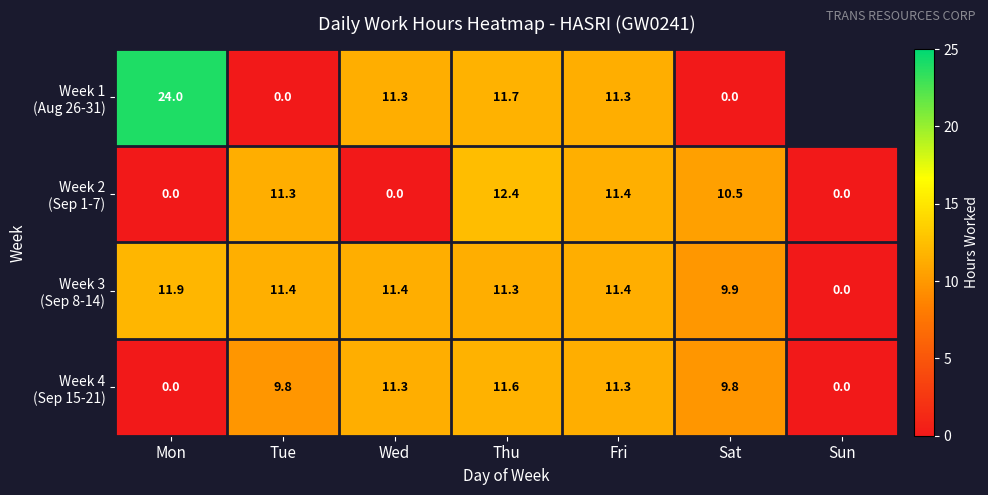

What is the spread (max minus min) of values at Sat?

10.5